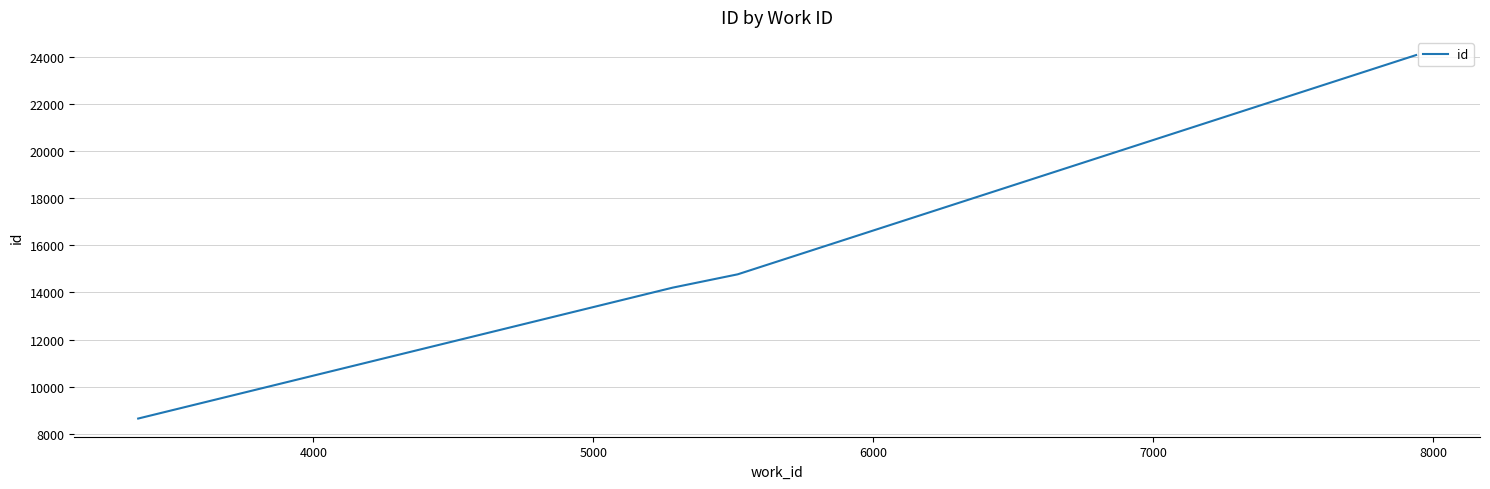

What is the difference between the maximum and minimum values?

15414